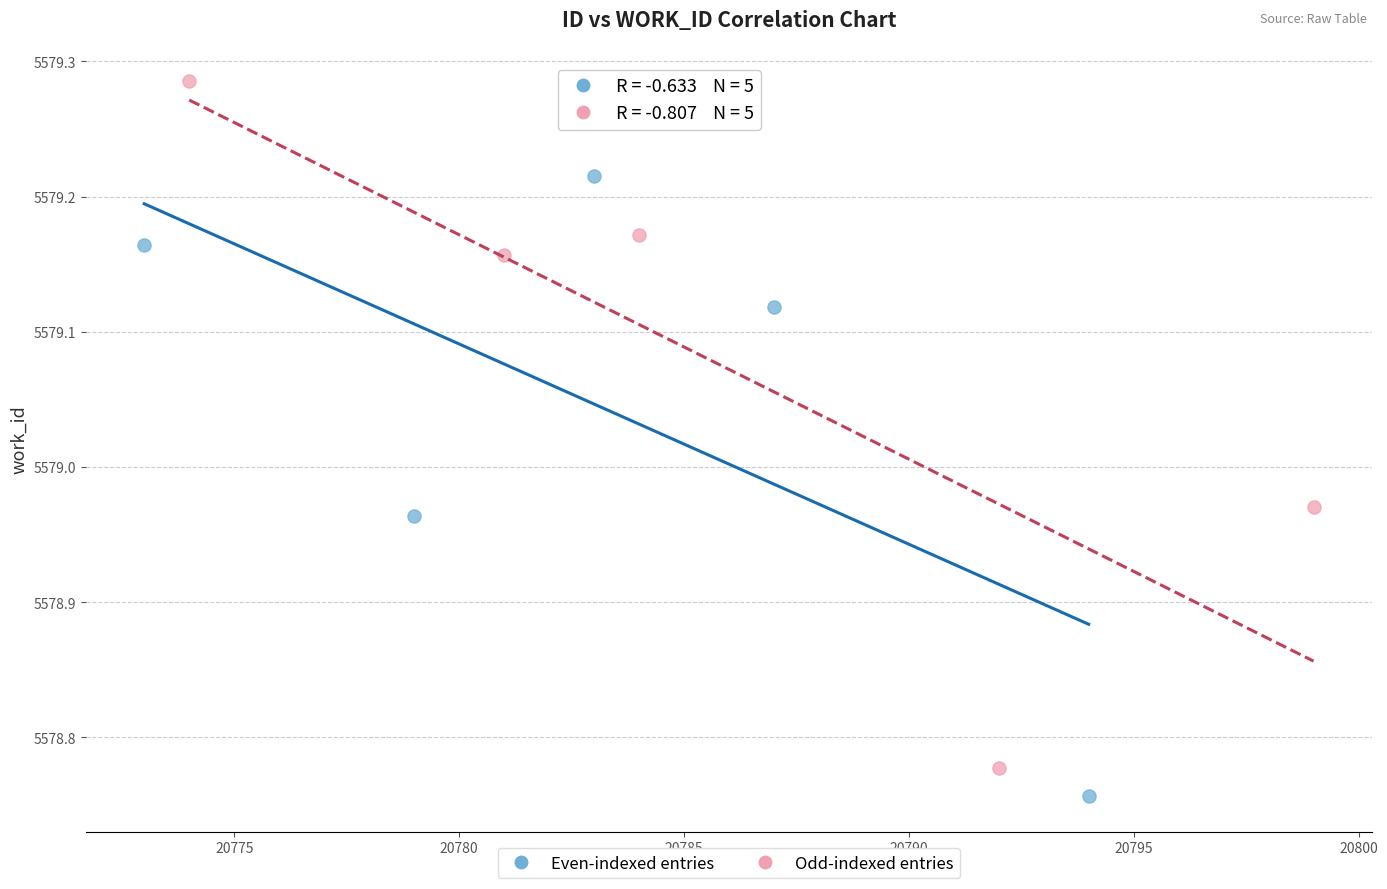

Which series has the widest spread of Y values?

Odd-indexed entries